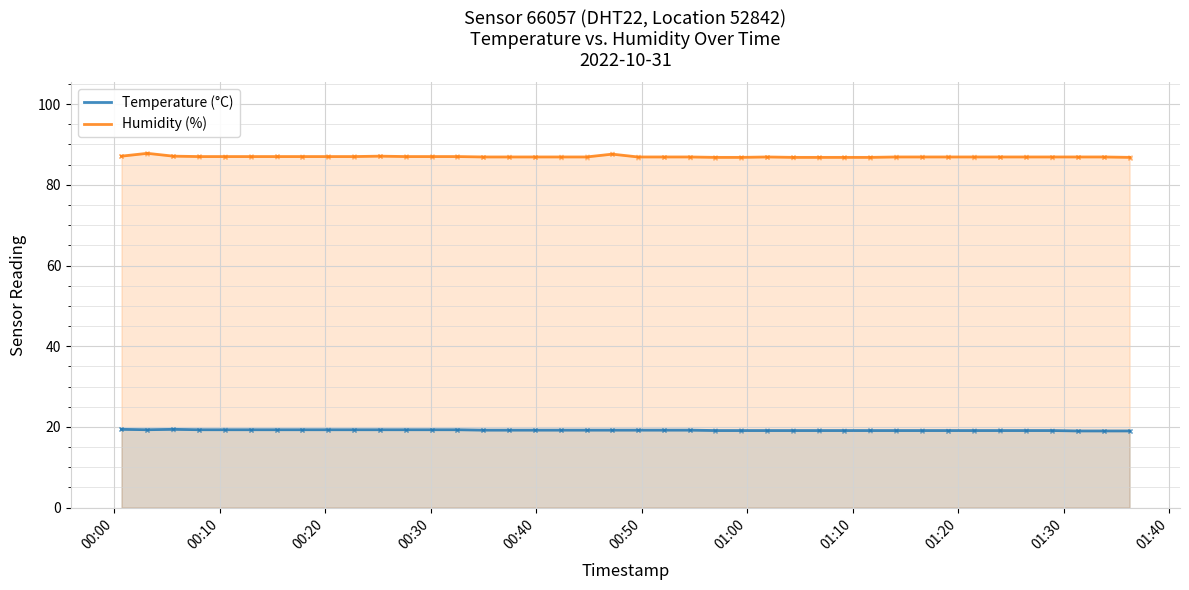

Reading right to left, extract all data points from this chart.

Temperature (°C): 19.0	19.0	19.0	19.1	19.1	19.1	19.1	19.1	19.1	19.1	19.1	19.1	19.1	19.1	19.1	19.1	19.1	19.2	19.2	19.2	19.2	19.2	19.2	19.2	19.2	19.2	19.3	19.3	19.3	19.3	19.3	19.3	19.3	19.3	19.3	19.3	19.3	19.4	19.3	19.4
Humidity (%): 86.8	86.9	86.9	86.9	86.9	86.9	86.9	86.9	86.9	86.9	86.8	86.8	86.8	86.8	86.9	86.8	86.8	86.9	86.9	86.9	87.6	86.9	86.9	86.9	86.9	86.9	87.0	87.0	87.0	87.1	87.0	87.0	87.0	87.0	87.0	87.0	87.0	87.1	87.8	87.1